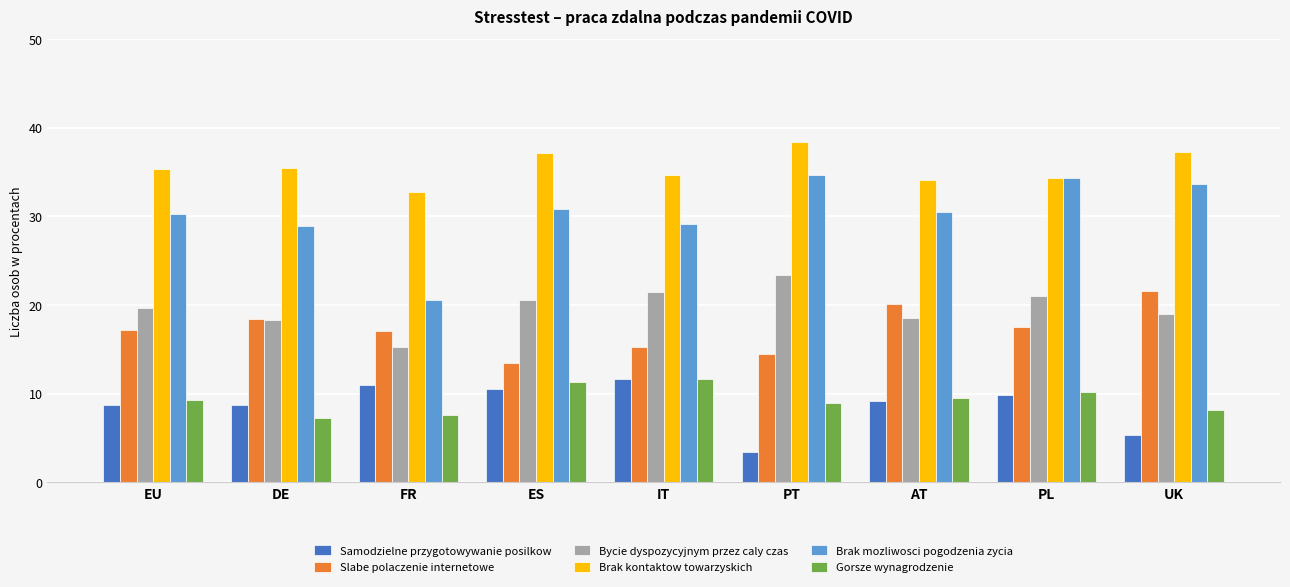

What is the sum of all Samodzielne przygotowywanie posilkow values?

78.2